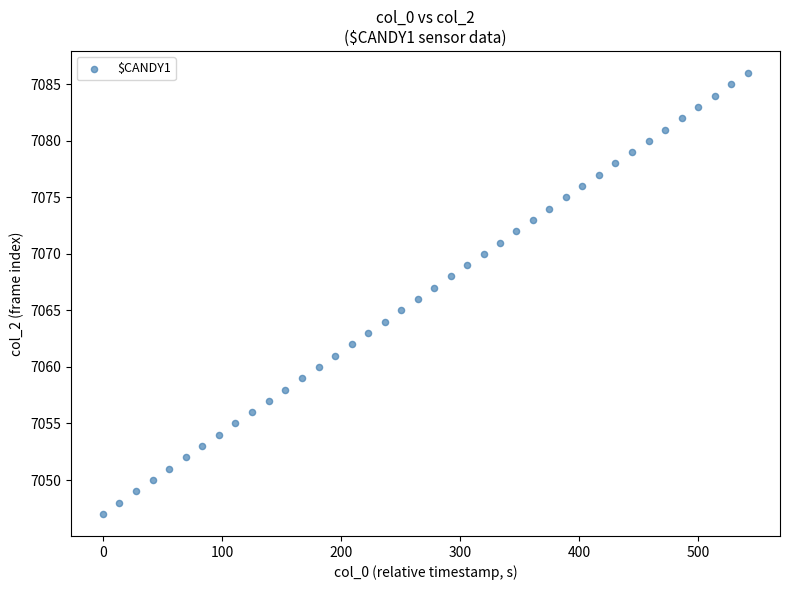

What is the range of Y values (max minus min)?

39